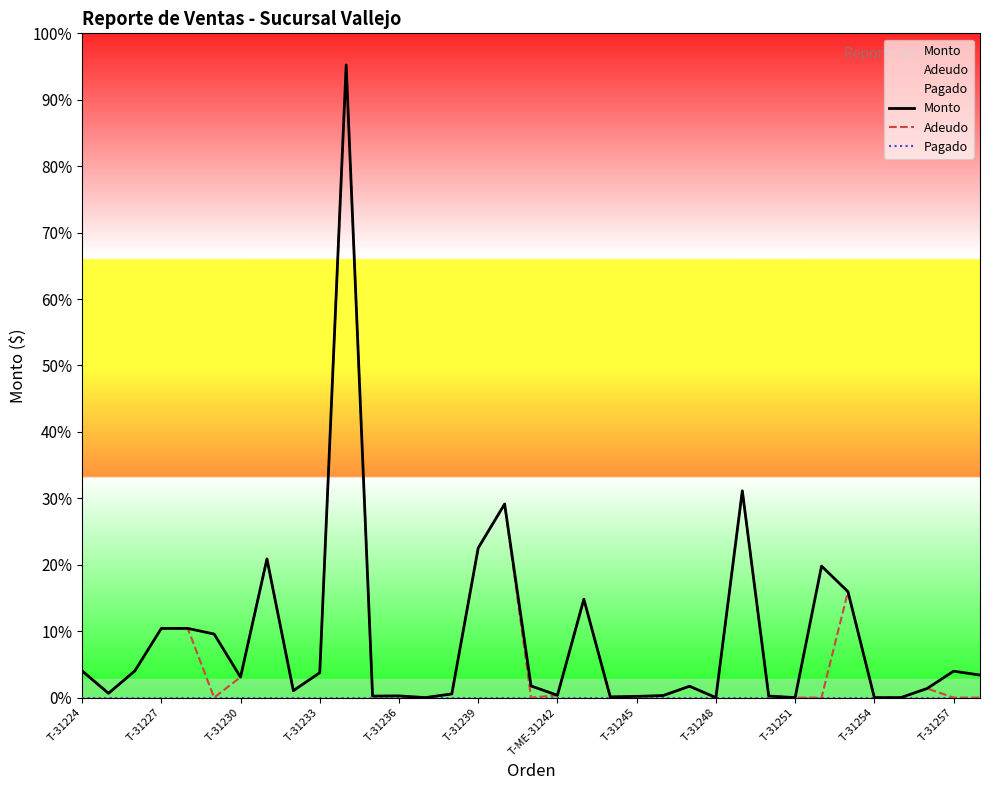

Does the chart display data point markers on the line(s)?

No